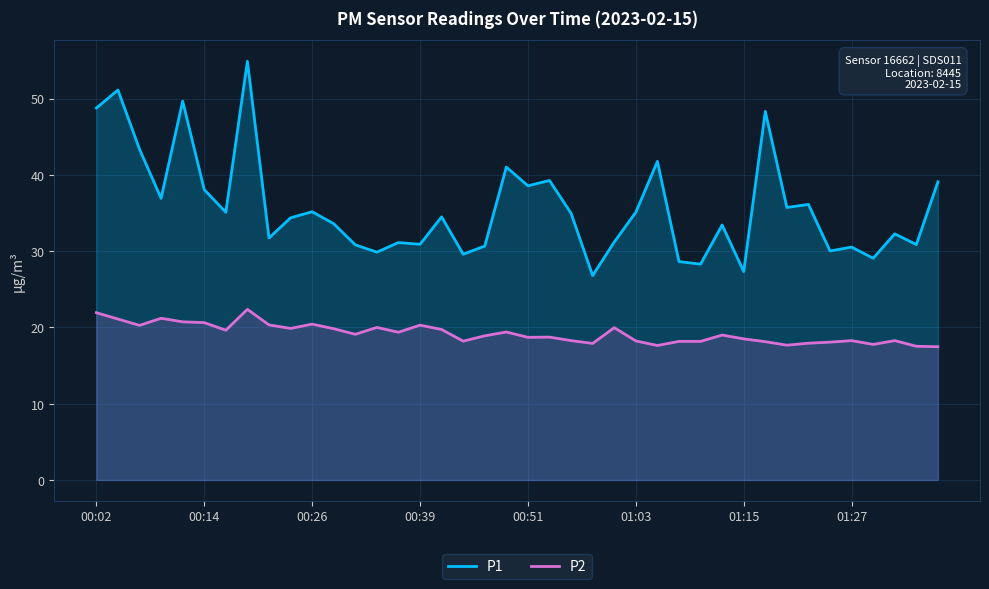

What are all the series names shown in the legend?

P1, P2